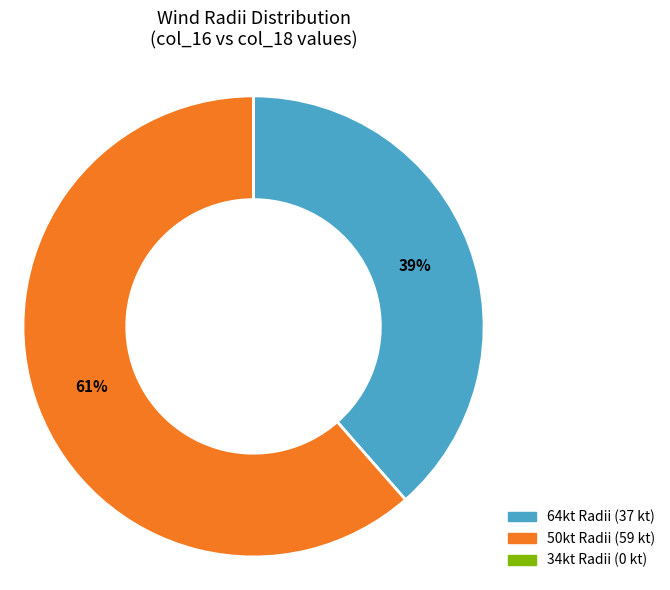

Is there any slice that represents more than half of the pie?

Yes